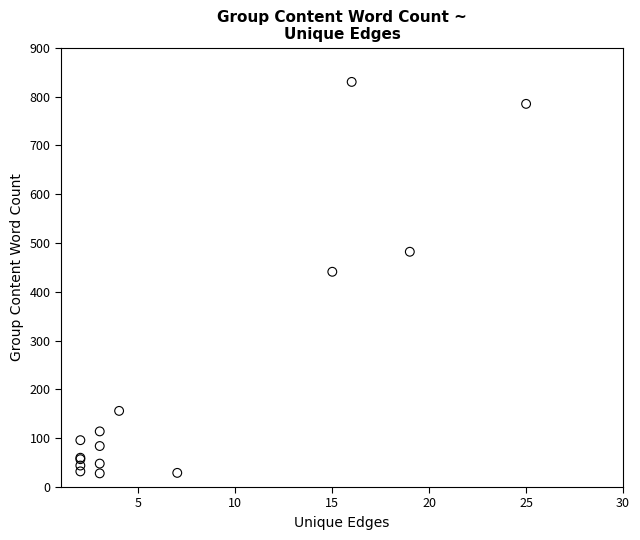

What Y value in the scatter plot is closest to 429?

441